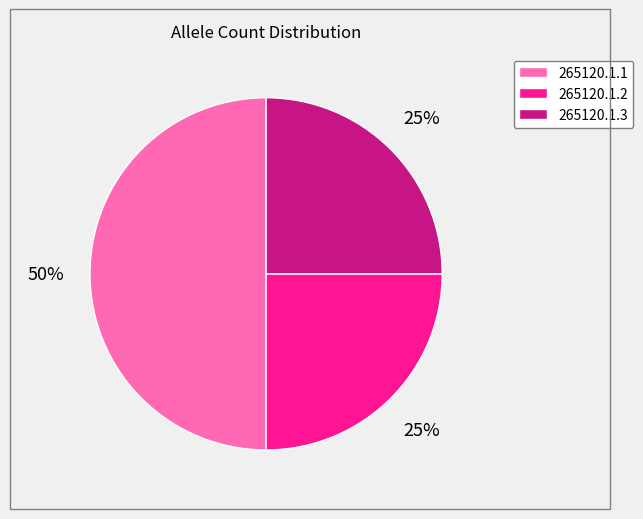

Is 265120.1.2 the majority of the pie?

No